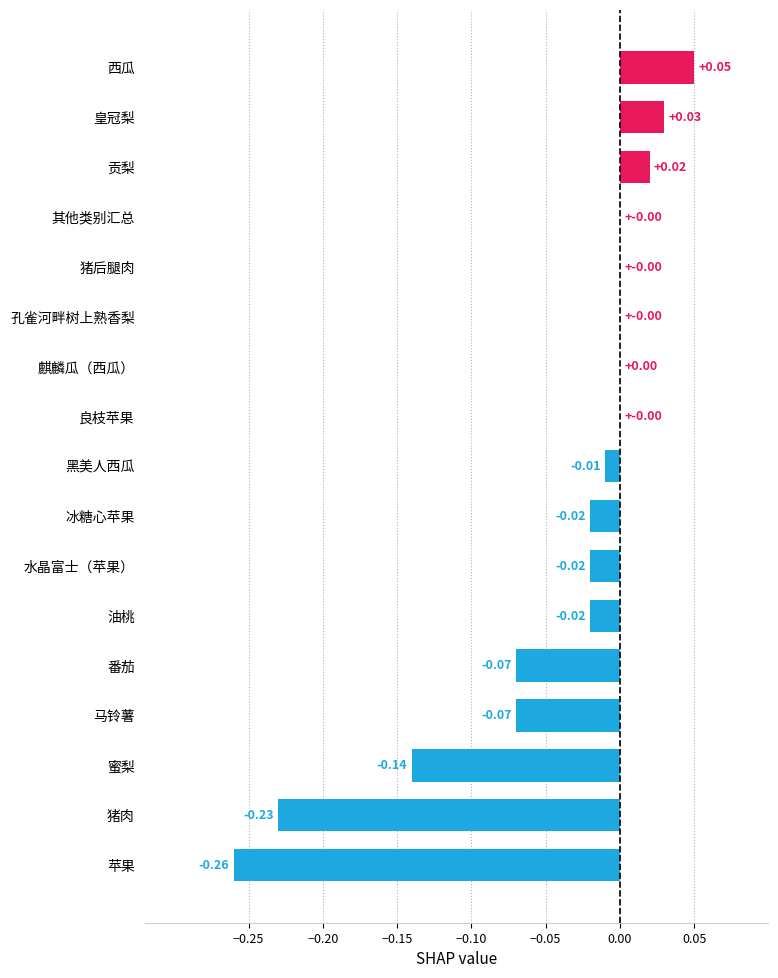

Which category has the highest value across all series?

西瓜